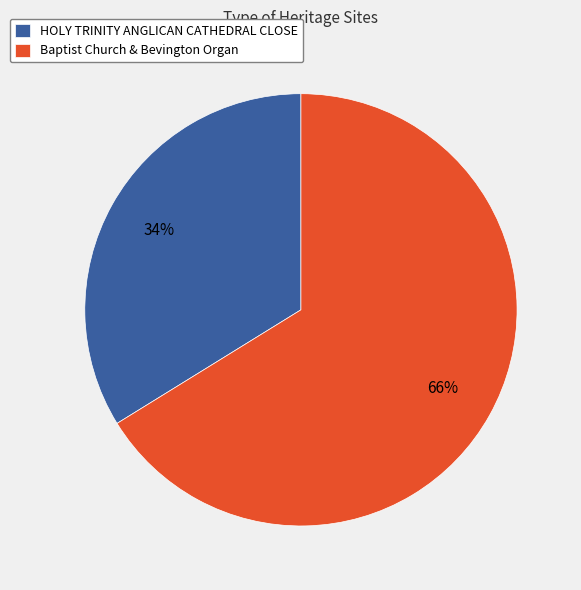

Do HOLY TRINITY ANGLICAN CATHEDRAL CLOSE and Baptist Church & Bevington Organ together represent more than half of the pie?

Yes